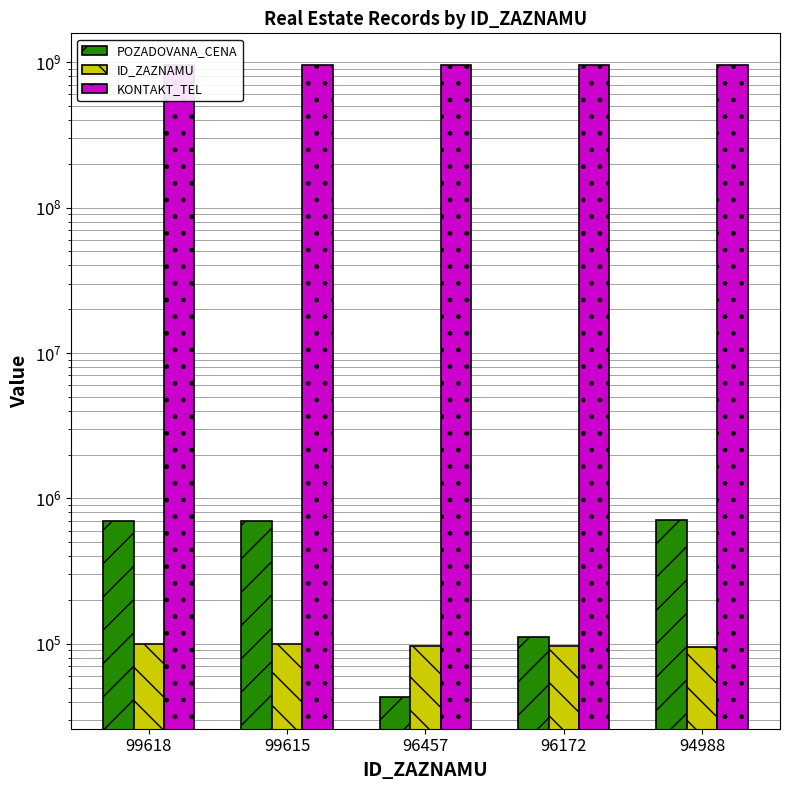

Reading left to right, list all the values displayed in this chart.

POZADOVANA_CENA: 700000	700000	43000	111880	712430
ID_ZAZNAMU: 99618	99615	96457	96172	94988
KONTAKT_TEL: 956199106	956199106	956199106	956199106	956199106